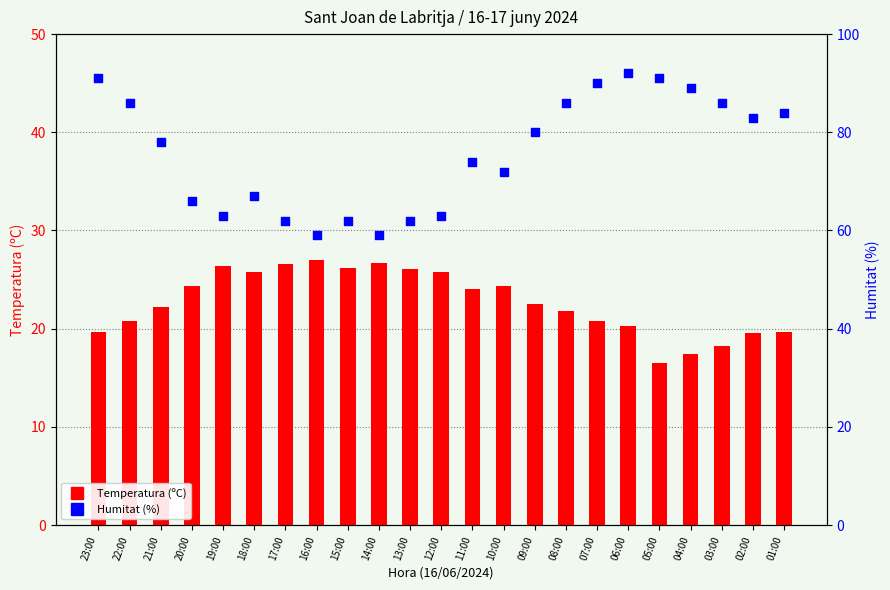

What are all the series names shown in the legend?

Temperatura (ºC), Humitat (%)